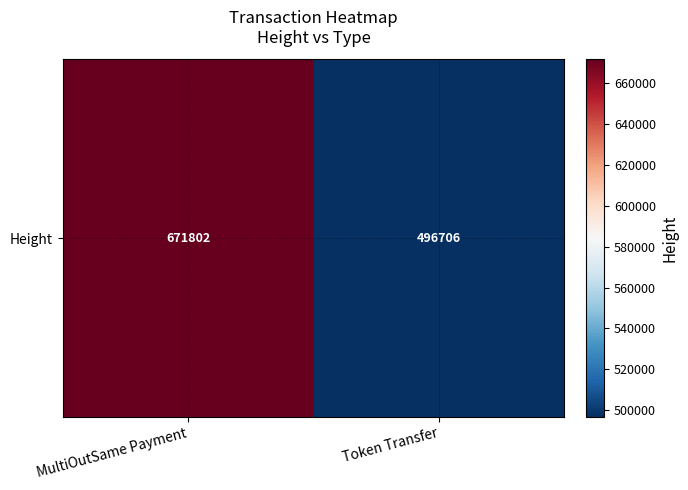

The chart shows a value of 220642 at Token Transfer. True or false?

False